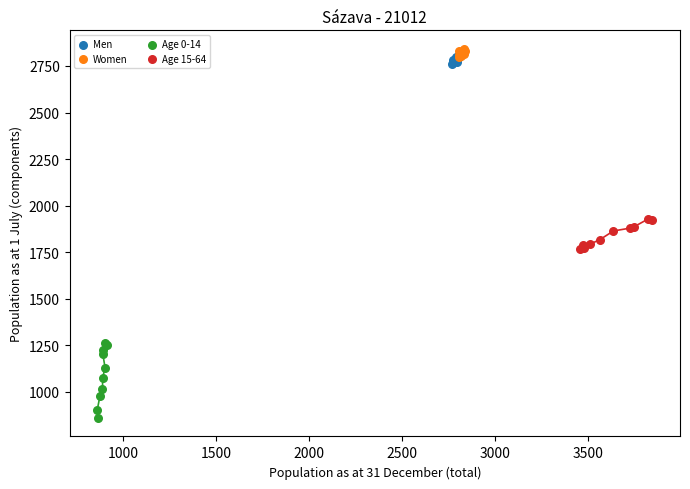

Which series reaches the minimum Y coordinate?

Age 0-14